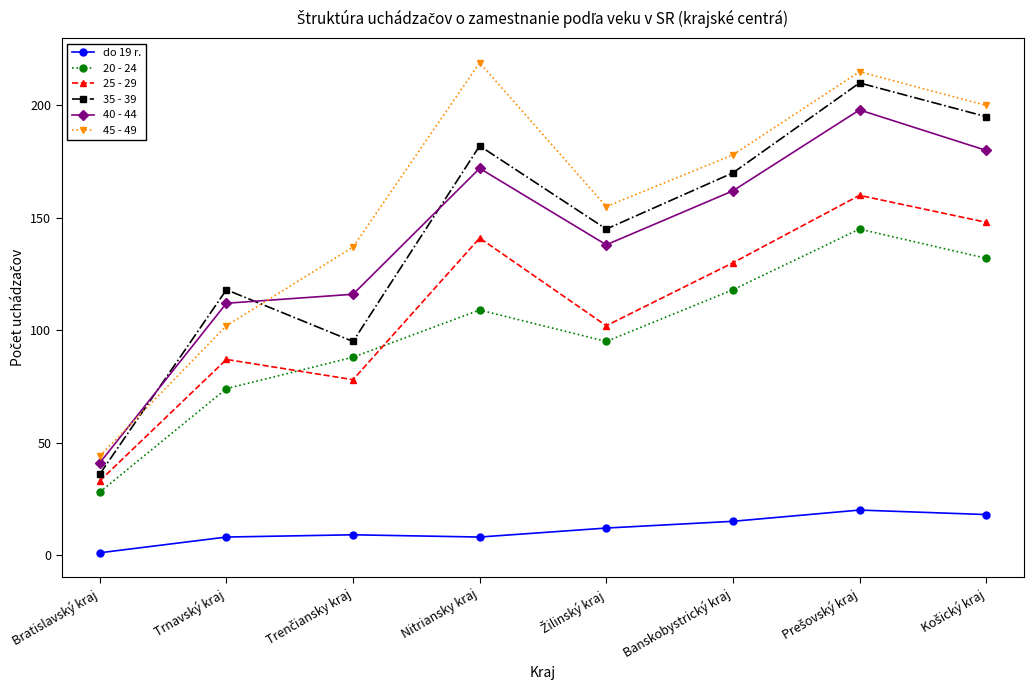

What is the difference between the 25 - 29 values at Banskobystrický kraj and Bratislavský kraj?

97